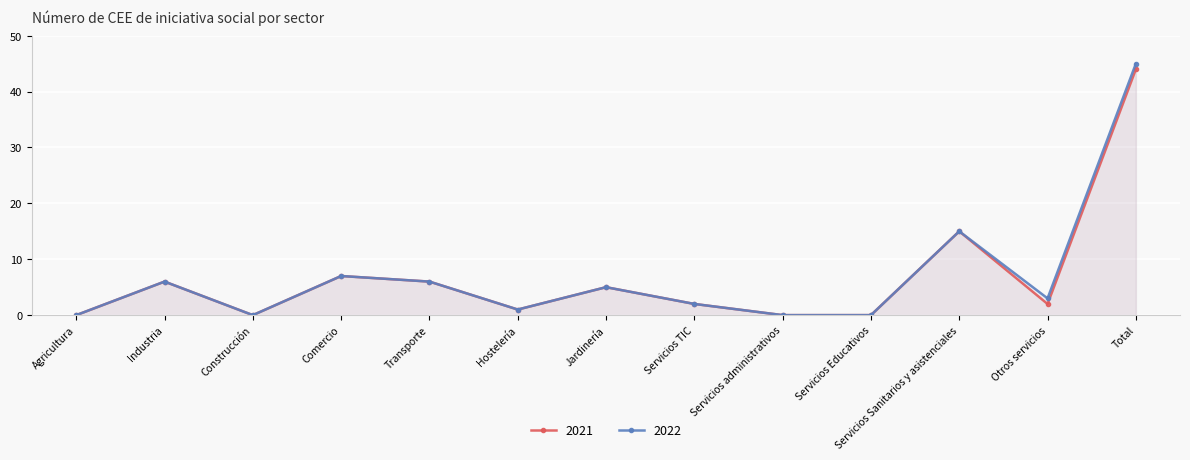

Reading left to right, list all the values displayed in this chart.

2021: Agricultura=0	Industria=6	Construcción=0	Comercio=7	Transporte=6	Hostelería=1	Jardinería=5	Servicios TIC=2	Servicios administrativos=0	Servicios Educativos=0	Servicios Sanitarios y asistenciales=15	Otros servicios=2	Total=44
2022: Agricultura=0	Industria=6	Construcción=0	Comercio=7	Transporte=6	Hostelería=1	Jardinería=5	Servicios TIC=2	Servicios administrativos=0	Servicios Educativos=0	Servicios Sanitarios y asistenciales=15	Otros servicios=3	Total=45